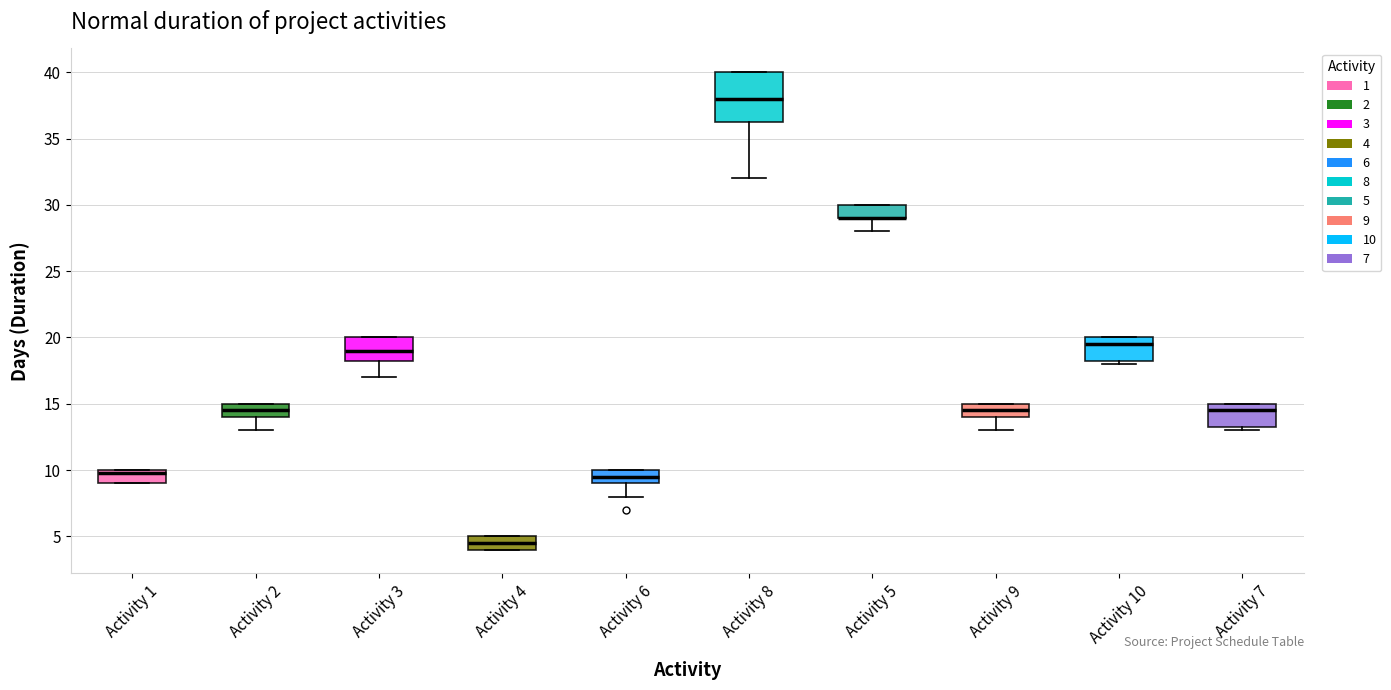

Where is the upper edge of the box for Activity 5 on the y-axis? The values are not printed on the chart, so give them approximately, as read against the axis.

30.0